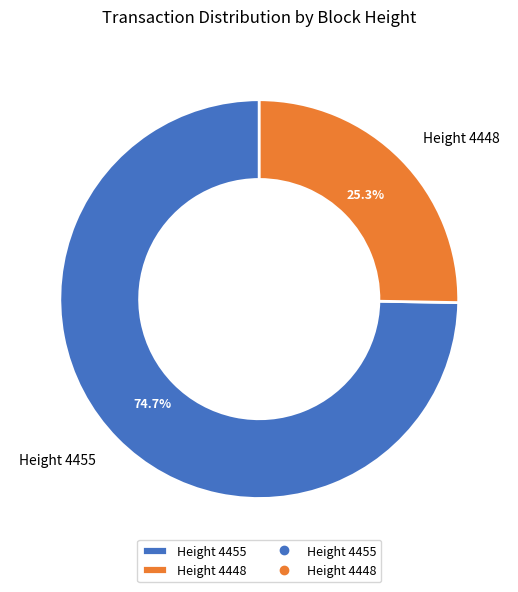

What is the smallest slice in the pie chart?

Height 4448